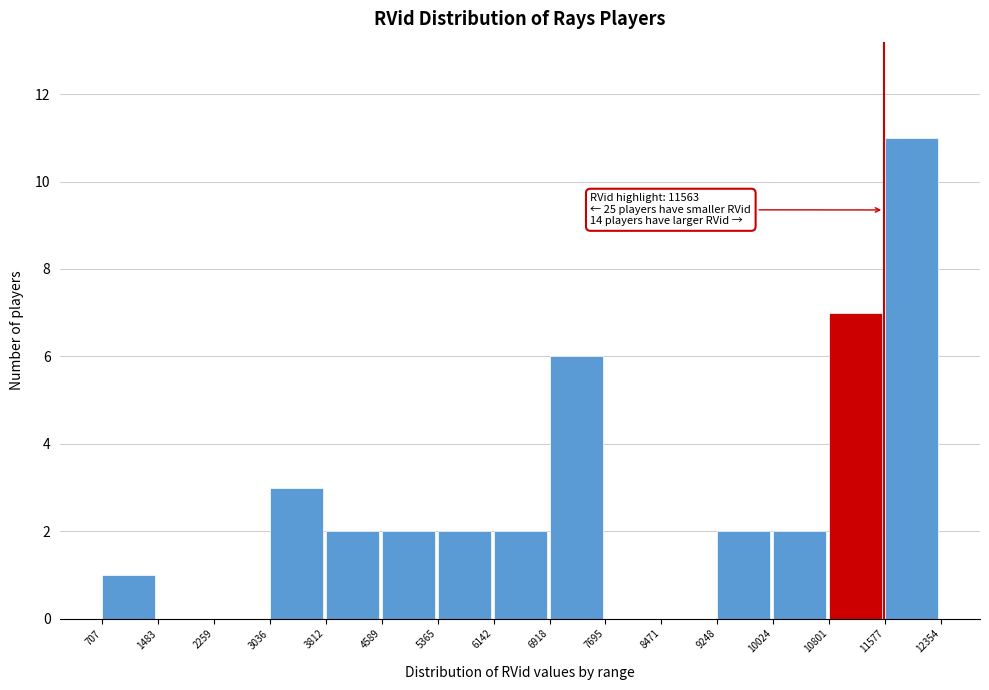

Which range on the x-axis has the tallest bar?

11577 to 12354